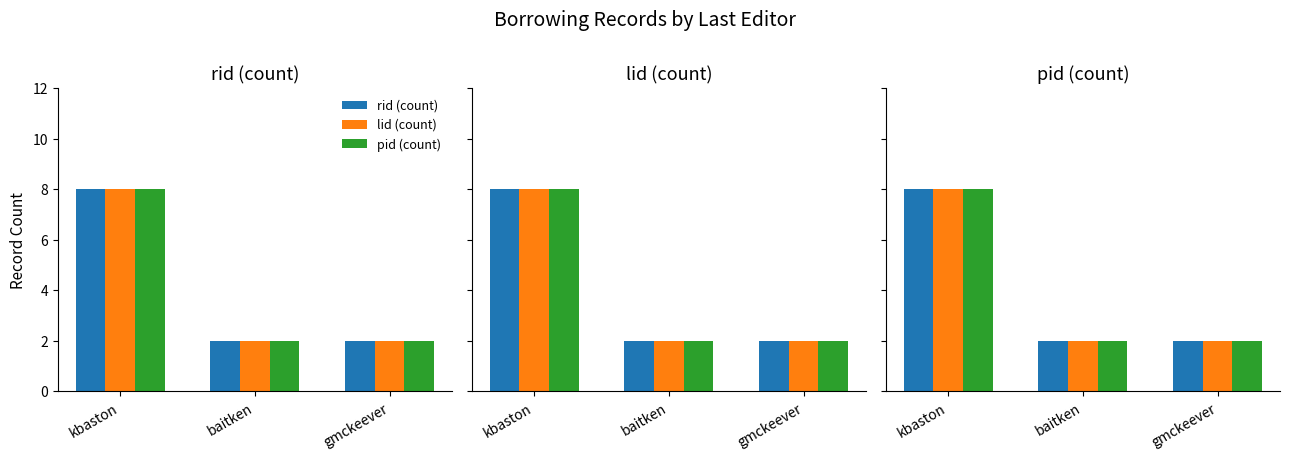

Which series has the largest total across all categories?

rid (count)